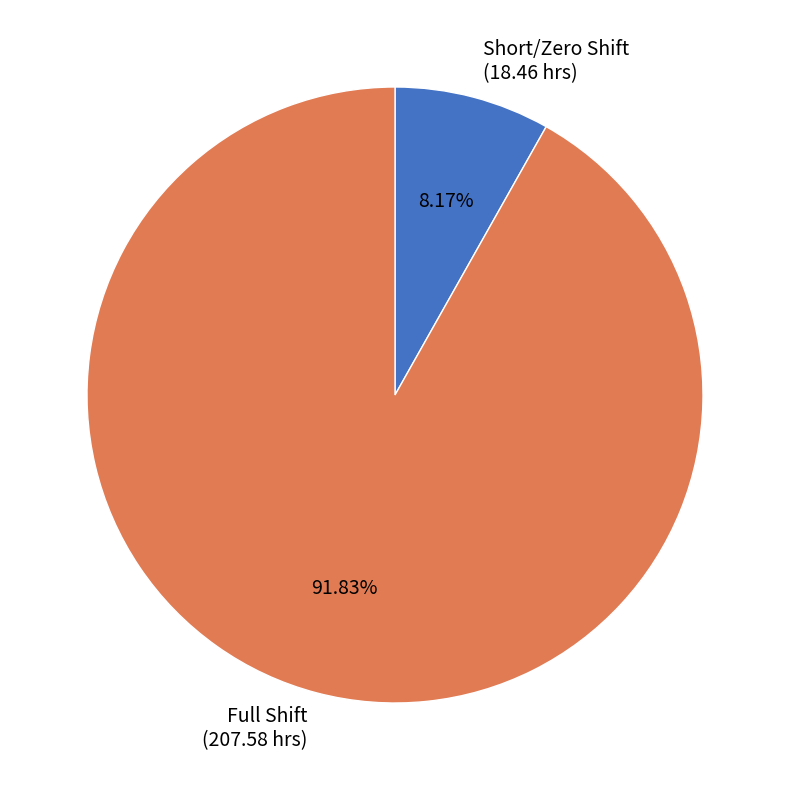

Between Full Shift (207.58 hrs) and Short/Zero Shift (18.46 hrs), which is larger?

Full Shift (207.58 hrs)